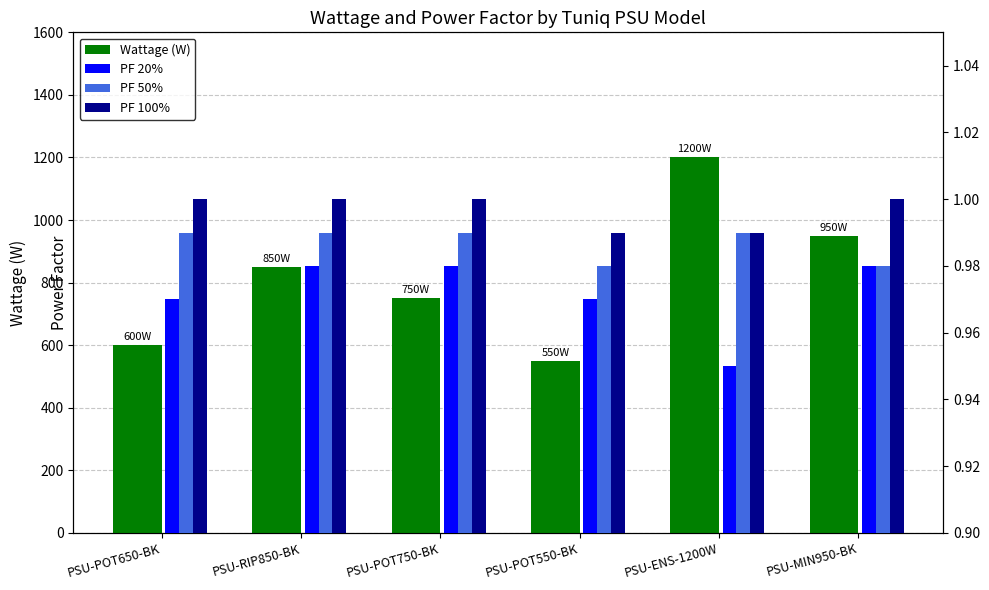

Which series has the largest range (max minus min)?

Wattage (W)